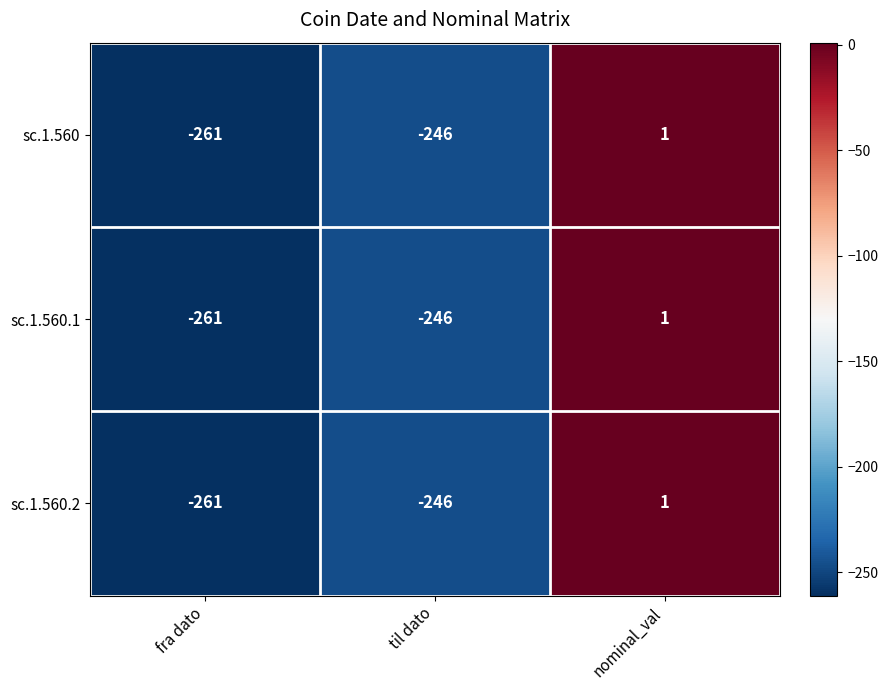

Where is sc.1.560.1 nearest to the value -130?

til dato